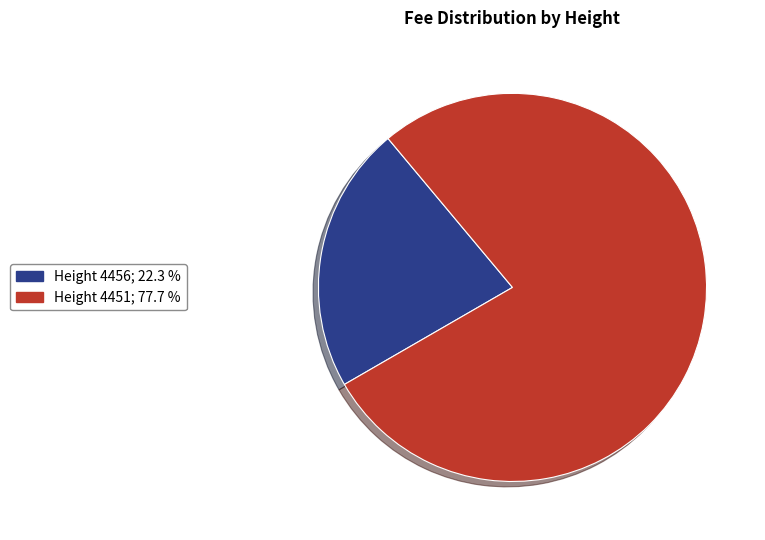

Rank the categories by value from highest to lowest.

Height 4451, Height 4456